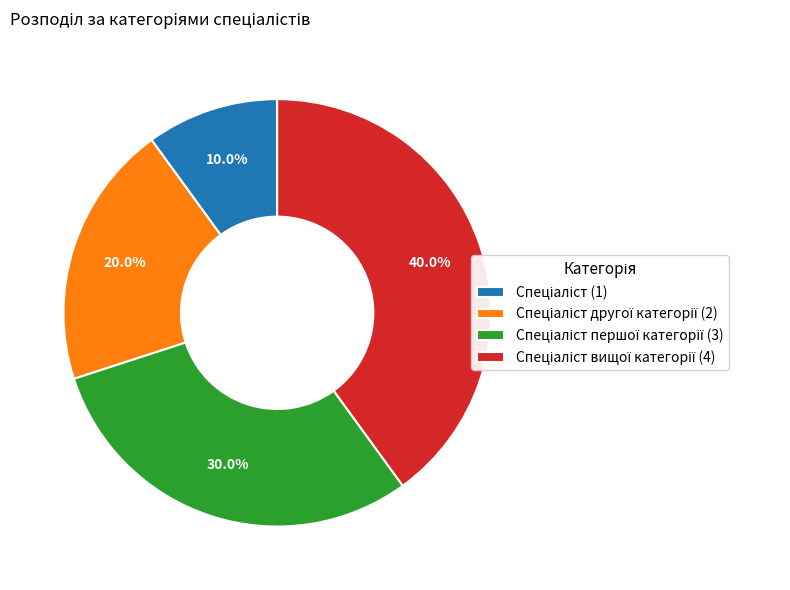

To the nearest percent, what is the average slice percentage?

25%